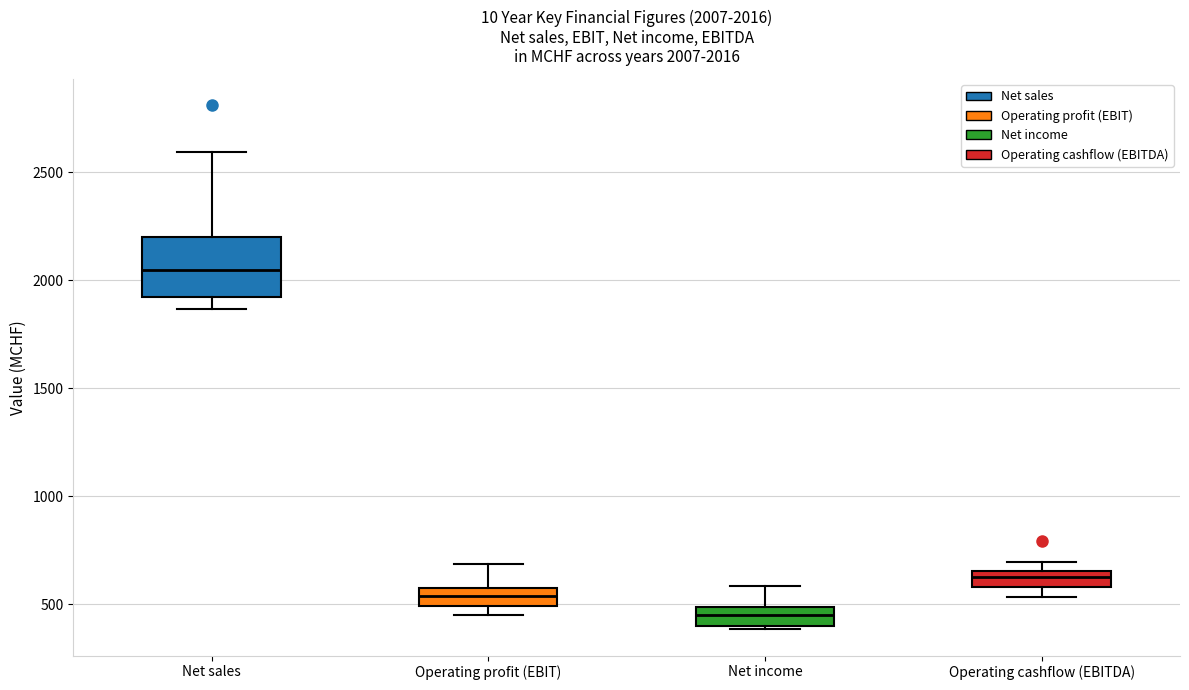

Which box has the lowest median line?

Net income